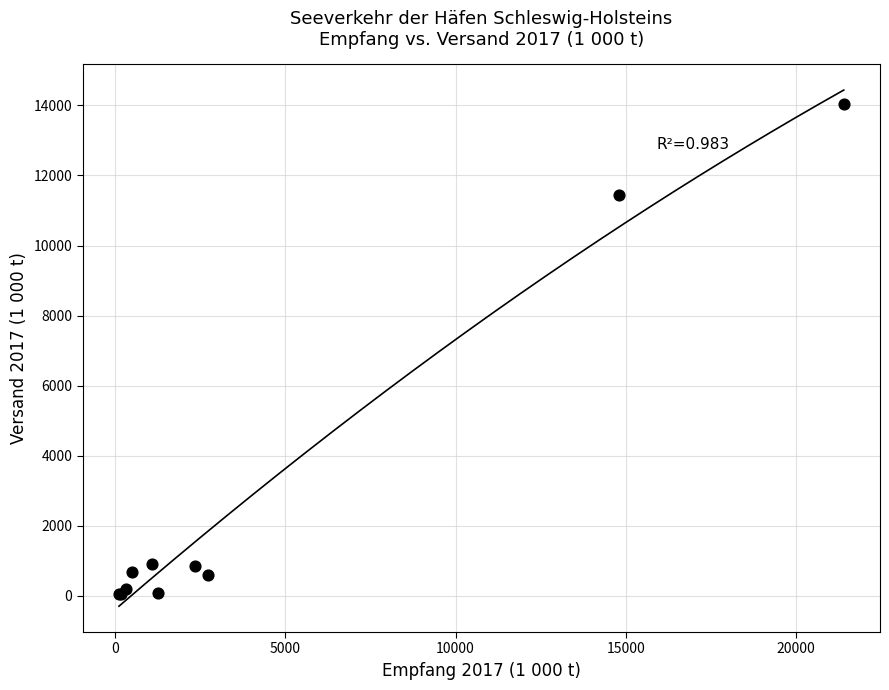

What Y value in the scatter plot is closest to 7039?

11433.6